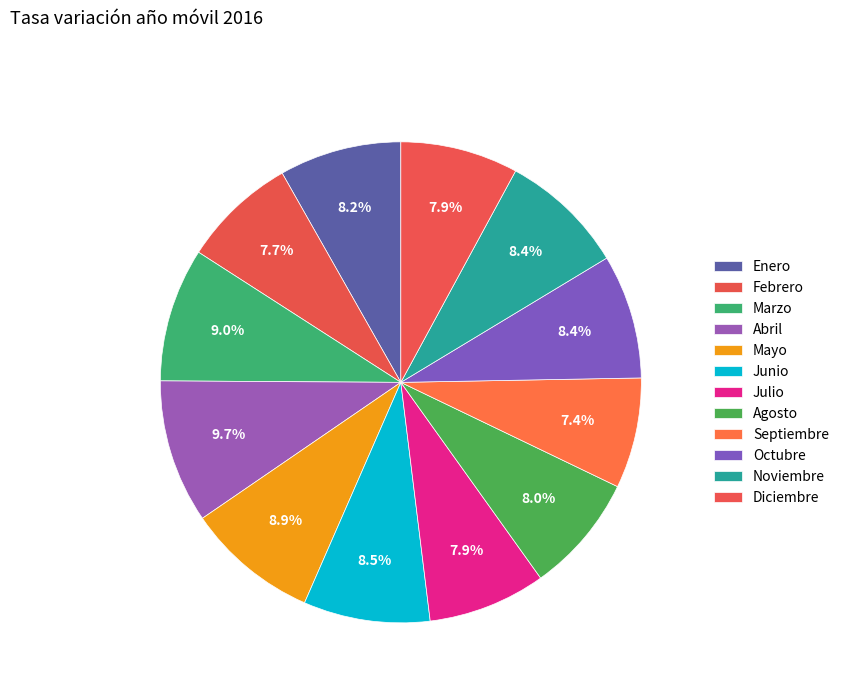

What is the smallest slice in the pie chart?

Septiembre